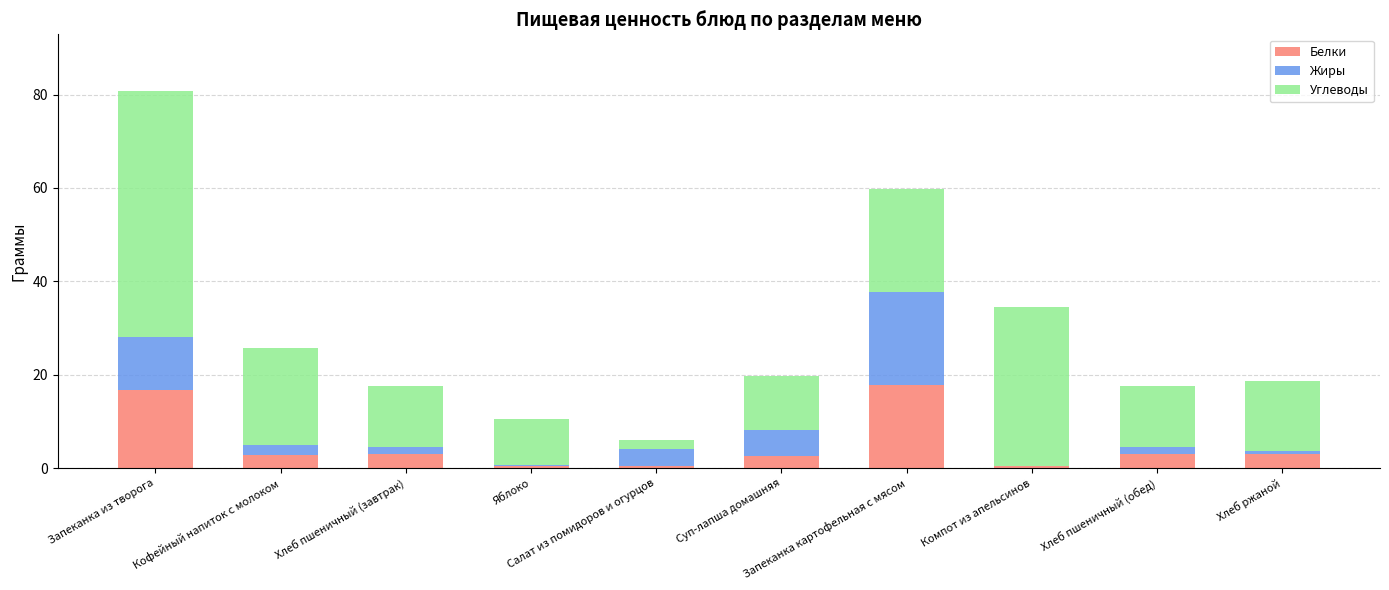

Which series changed the most between Запеканка картофельная с мясом and Хлеб пшеничный (обед)?

Жиры